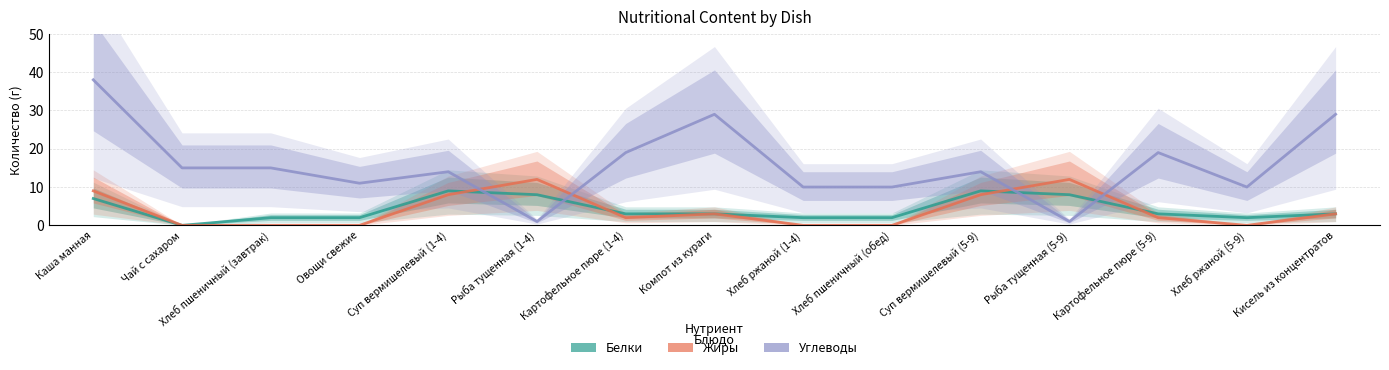

True or false: Жиры and Белки intersect in this chart.

True